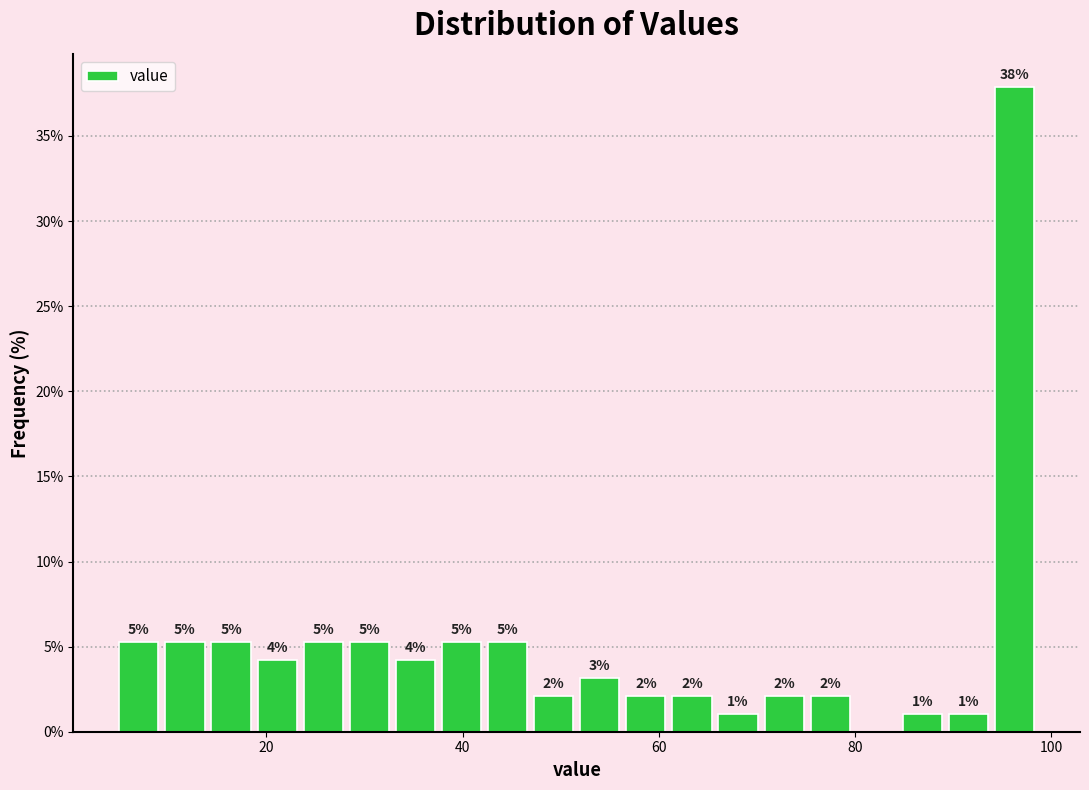

Around what value on the x-axis is the tallest bar? Give the approximate position of its centre, as read against the axis.

96